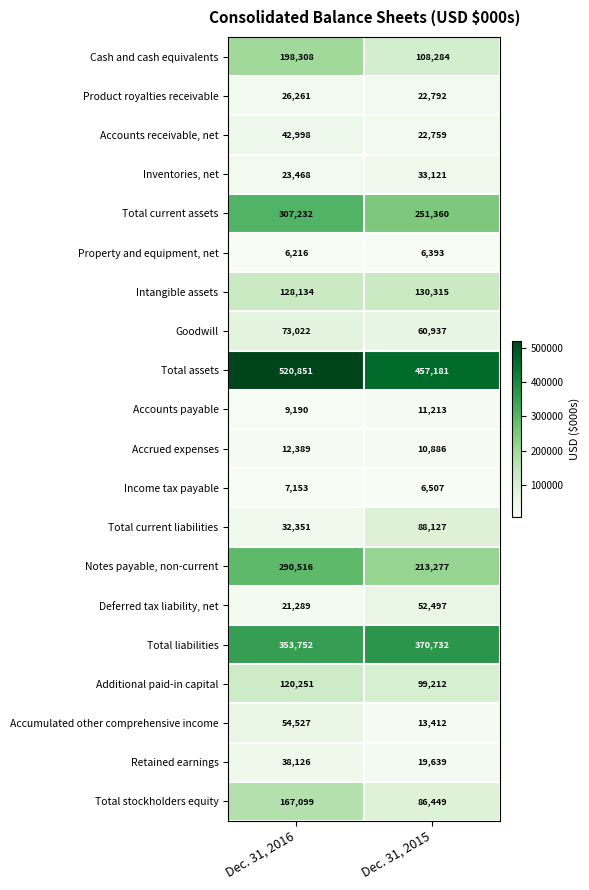

What value does the Product royalties receivable series have at Dec. 31, 2015?

22792